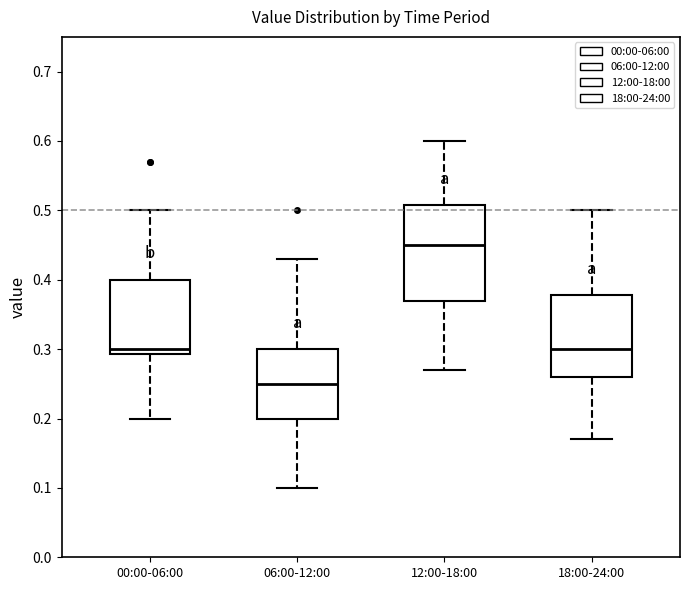

Reading left to right, read every box against the y-axis: the position of its median line, the range the box covers, and the ends of its whiskers. The values are not printed on the chart, so give them approximately, as read against the axis.

00:00-06:00: median 0.30, box 0.29 to 0.40, whiskers 0.20 to 0.50
06:00-12:00: median 0.25, box 0.20 to 0.30, whiskers 0.10 to 0.43
12:00-18:00: median 0.45, box 0.37 to 0.51, whiskers 0.27 to 0.60
18:00-24:00: median 0.30, box 0.26 to 0.38, whiskers 0.17 to 0.50